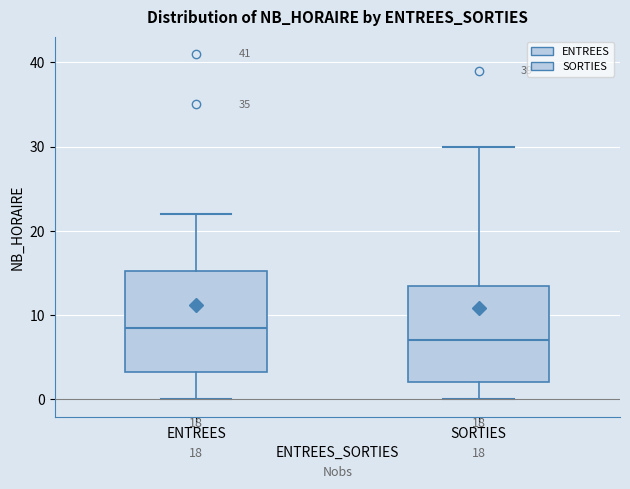

Reading left to right, transcribe this box plot: for each box, give where its median line is, the range the box spans, and where its two whiskers end, as read against the y-axis. The values are not printed on the chart, so give them approximately, as read against the axis.

ENTREES: median 9, box 3 to 15, whiskers 0 to 22
SORTIES: median 7, box 2 to 14, whiskers 0 to 30